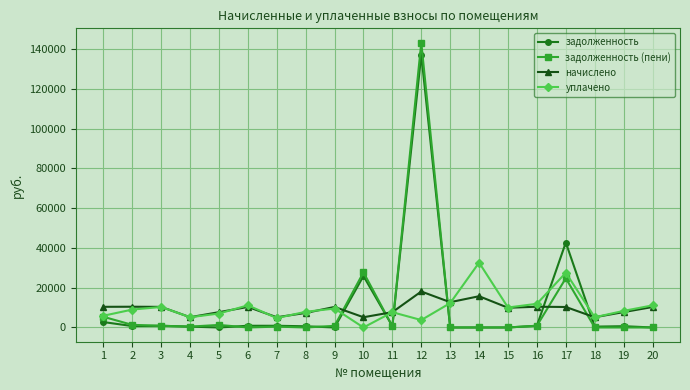

Is the value of уплачено at 7 greater than the value of задолженность (пени) at 19?

Yes